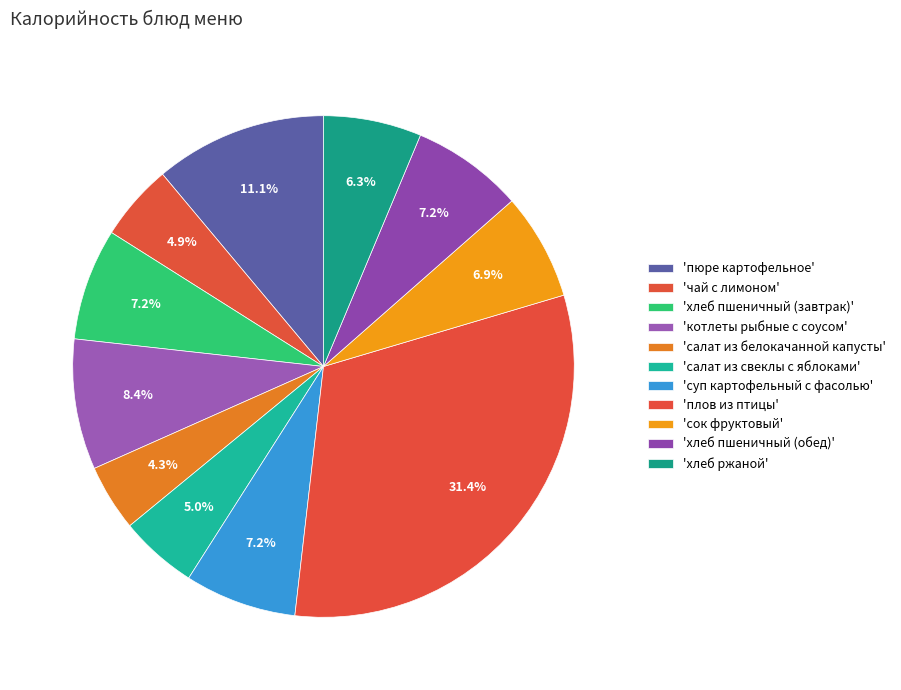

Does any single category account for the majority?

No